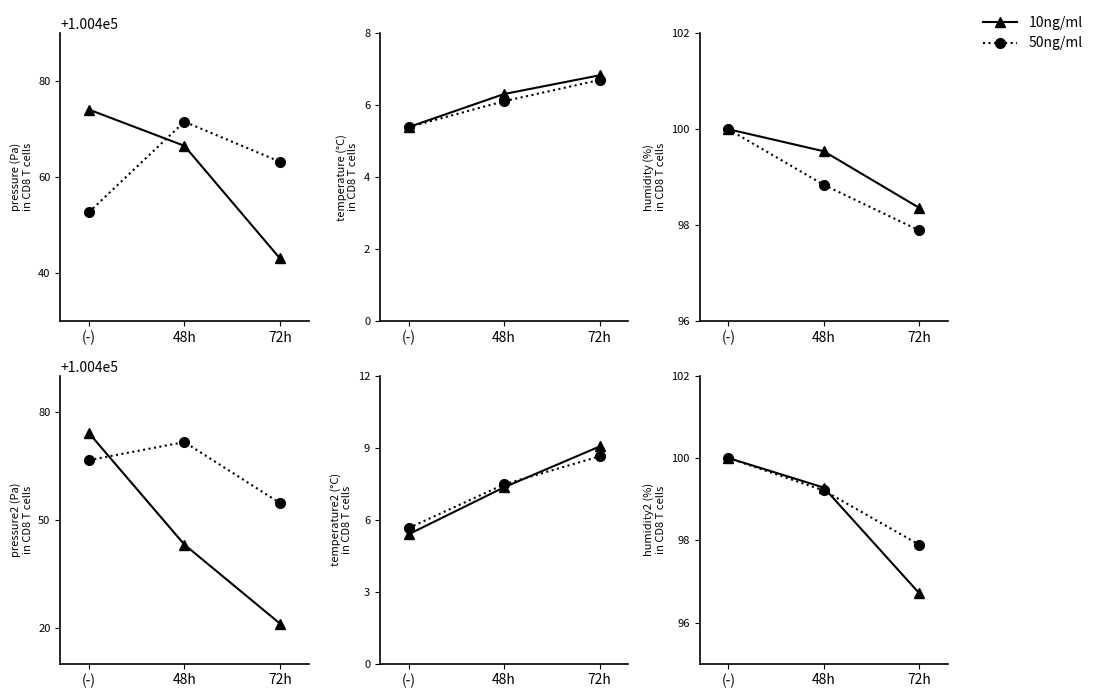

What is the maximum value shown in the chart?

100.0